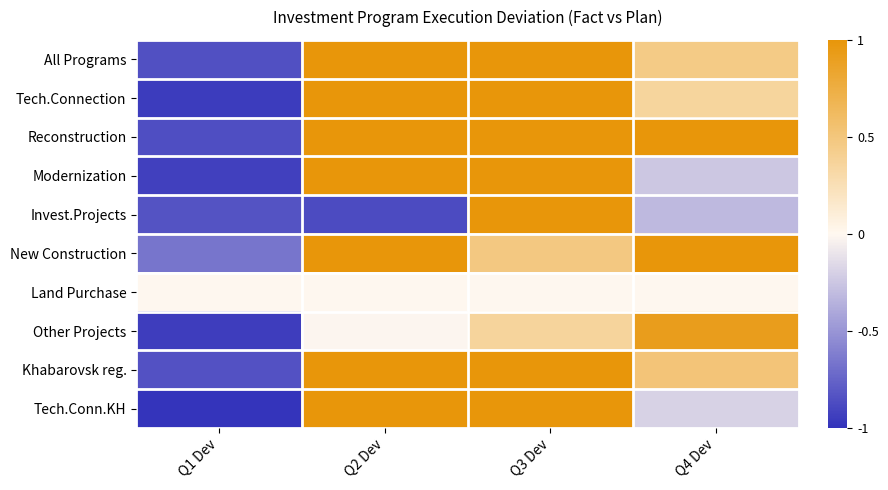

Reading left to right, transcribe all the data shown in this chart.

All Programs: Q1 Dev=-0.9	Q2 Dev=1.0	Q3 Dev=1.0	Q4 Dev=0.5
Tech.Connection: Q1 Dev=-1.0	Q2 Dev=1.0	Q3 Dev=1.0	Q4 Dev=0.4
Reconstruction: Q1 Dev=-0.9	Q2 Dev=1.0	Q3 Dev=1.0	Q4 Dev=1.0
Modernization: Q1 Dev=-0.9	Q2 Dev=1.0	Q3 Dev=1.0	Q4 Dev=-0.2
Invest.Projects: Q1 Dev=-0.8	Q2 Dev=-0.9	Q3 Dev=1.0	Q4 Dev=-0.3
New Construction: Q1 Dev=-0.7	Q2 Dev=1.0	Q3 Dev=0.5	Q4 Dev=1.0
Land Purchase: Q1 Dev=0.0	Q2 Dev=0.0	Q3 Dev=0.0	Q4 Dev=0.0
Other Projects: Q1 Dev=-0.9	Q2 Dev=-0.0	Q3 Dev=0.4	Q4 Dev=0.9
Khabarovsk reg.: Q1 Dev=-0.8	Q2 Dev=1.0	Q3 Dev=1.0	Q4 Dev=0.5
Tech.Conn.KH: Q1 Dev=-1.0	Q2 Dev=1.0	Q3 Dev=1.0	Q4 Dev=-0.2